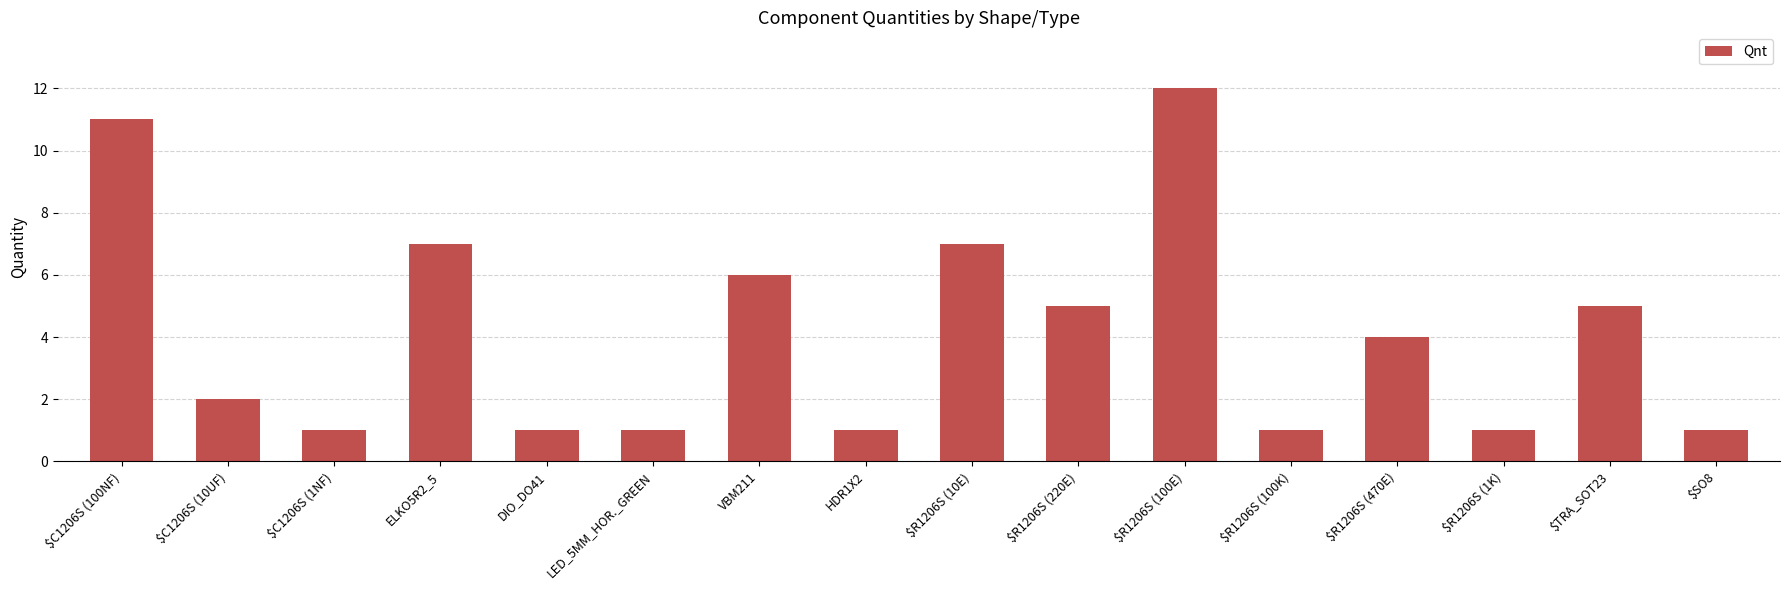

How many series are shown in this chart?

1